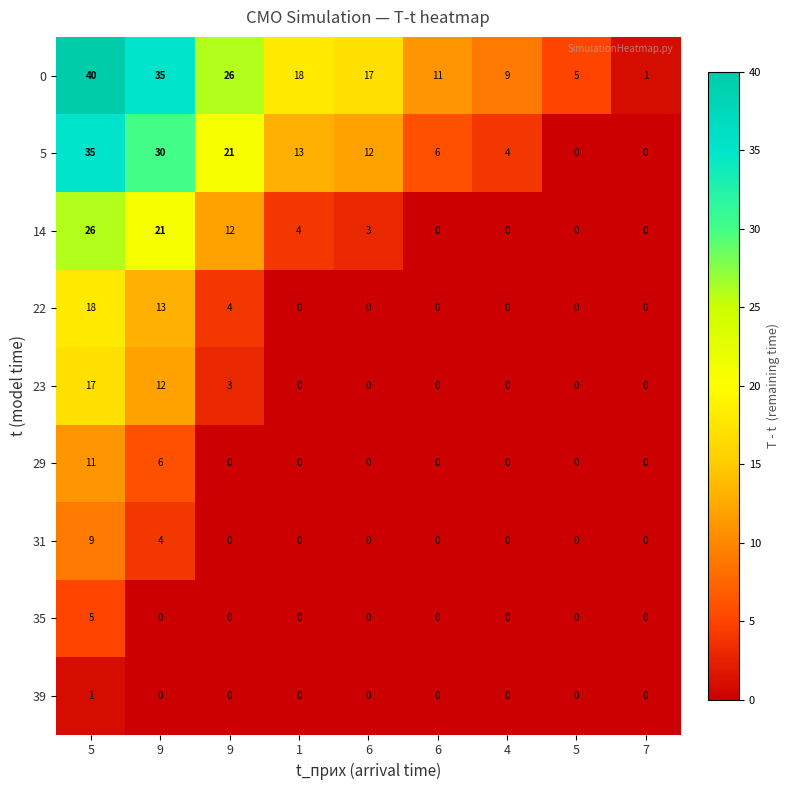

How many distinct data groups are displayed?

9